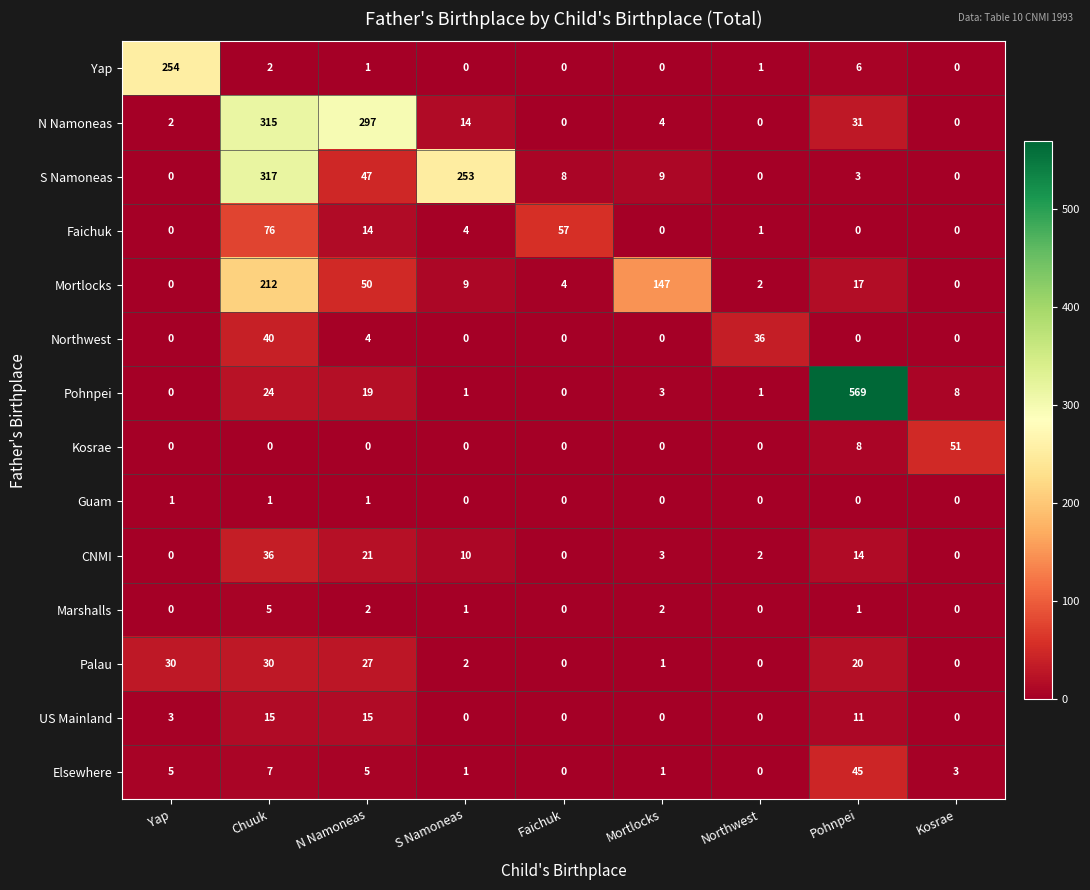

What is the spread (max minus min) of values at Yap?

254